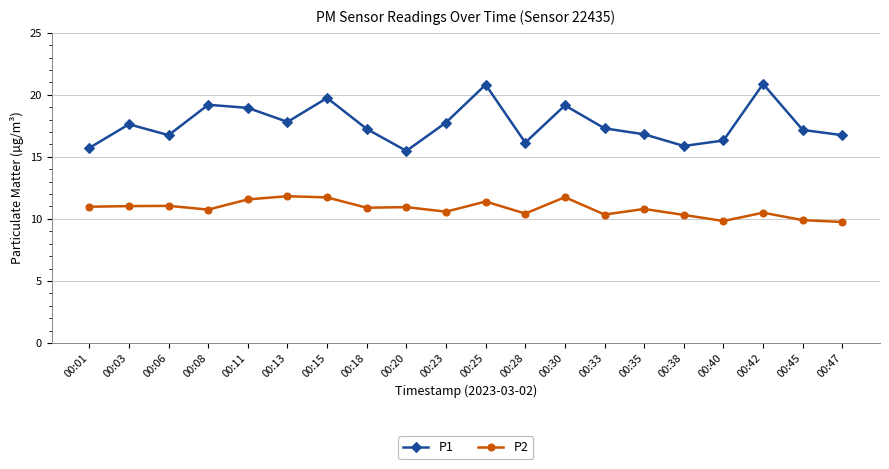

Rank the series by their average value, from lowest to highest.

P2, P1